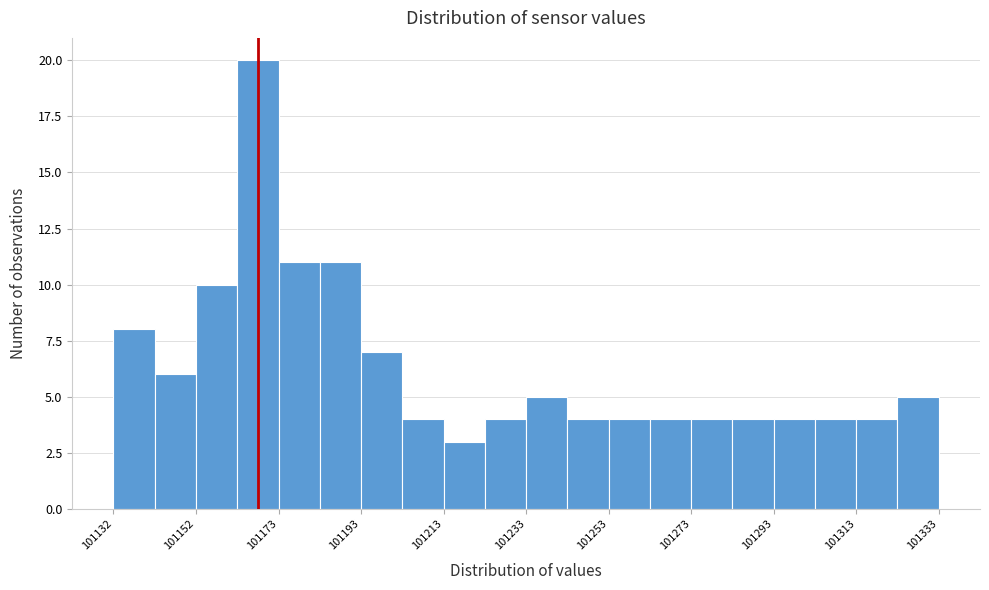

Read against the x-axis, roughly where is the centre of the tallest bar?

101165